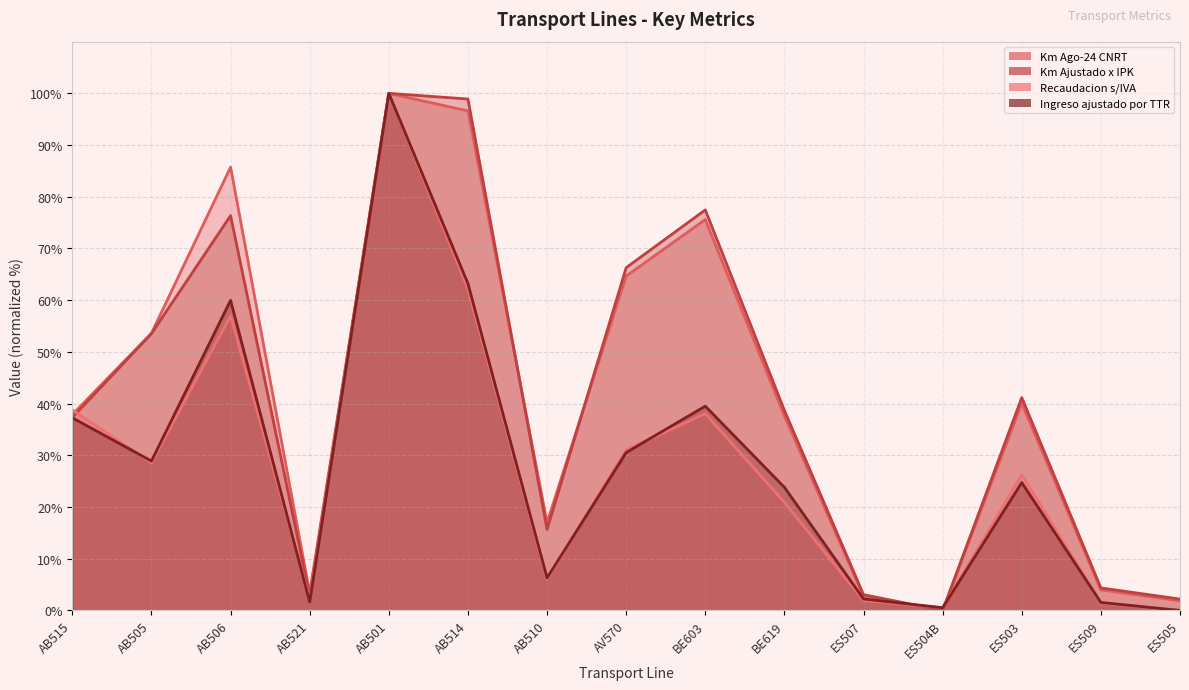

The Ingreso ajustado por TTR series shows 39.5 at BE603. True or false?

True